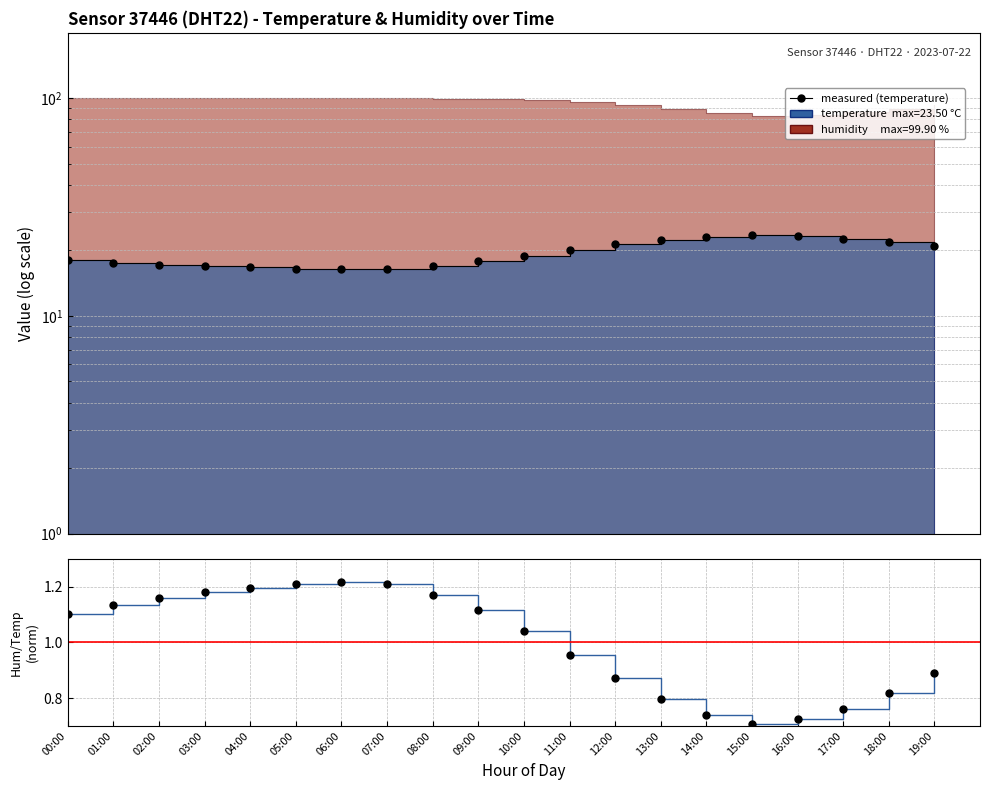

How many lines are shown in the chart?

3